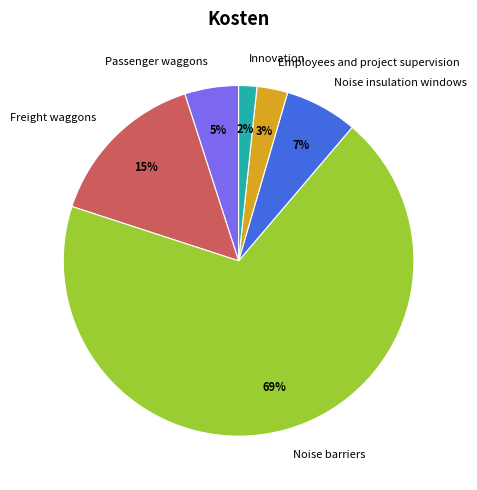

To the nearest percent, what is the average slice percentage?

17%